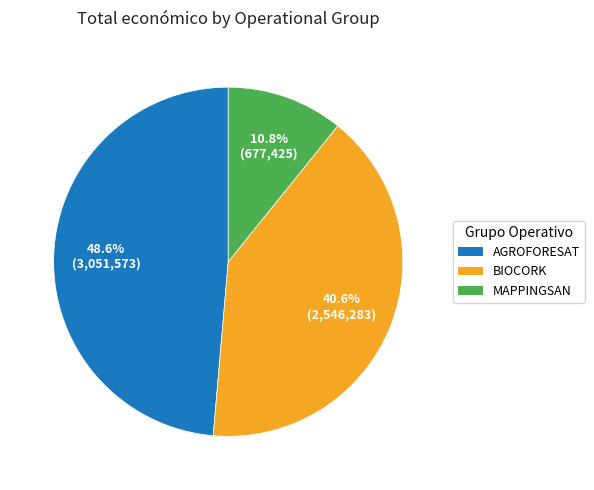

True or false: BIOCORK accounts for 33% of the total.

False